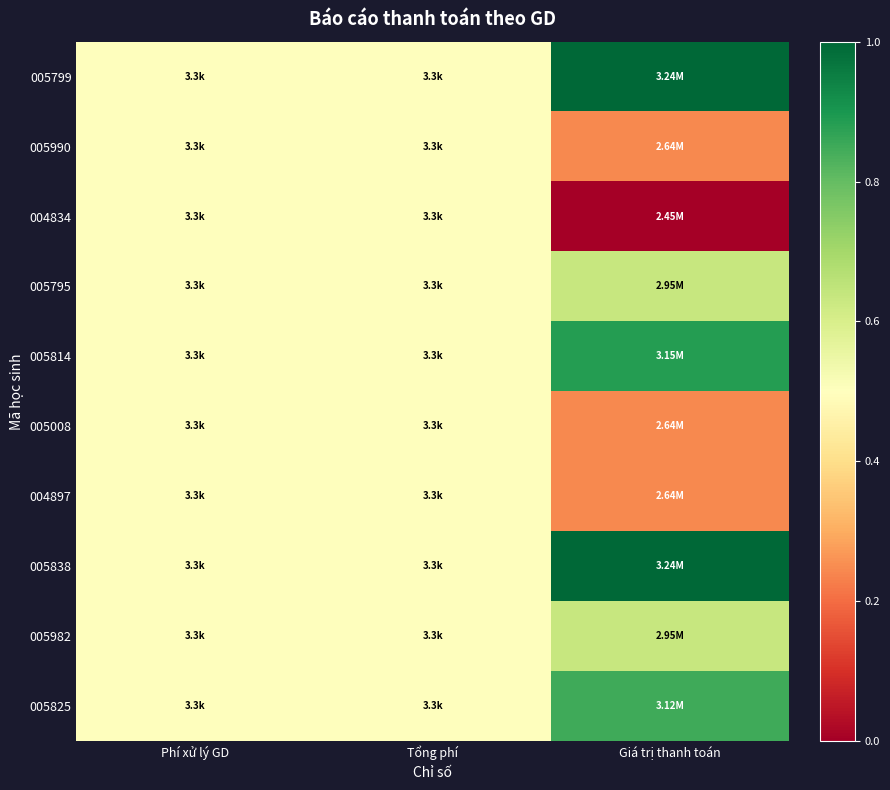

Which category has the highest value across all series?

Giá trị thanh toán